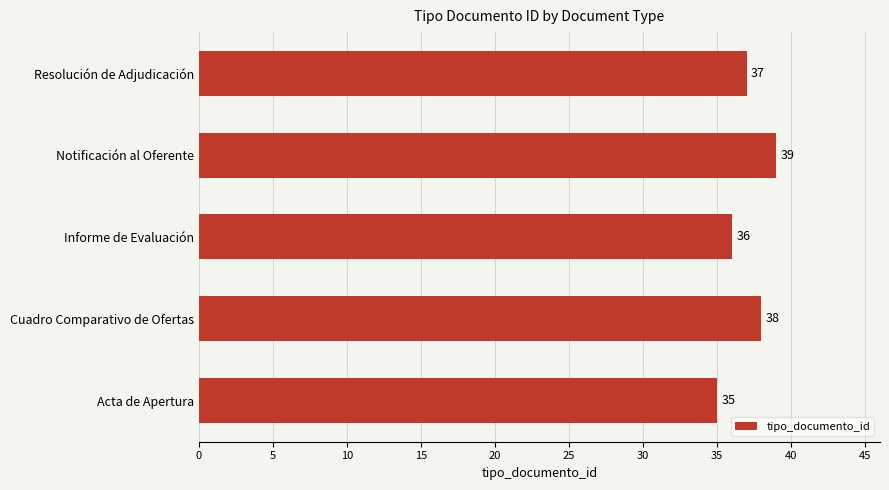

What is the difference between the maximum and minimum values?

4